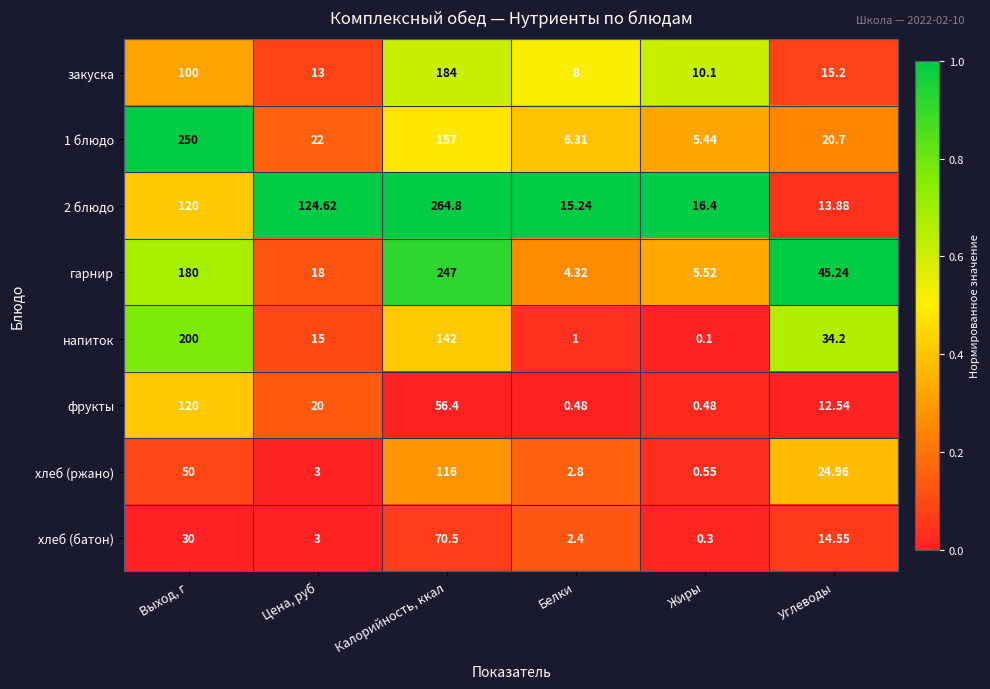

At which label is гарнир closest to 125?

Выход, г